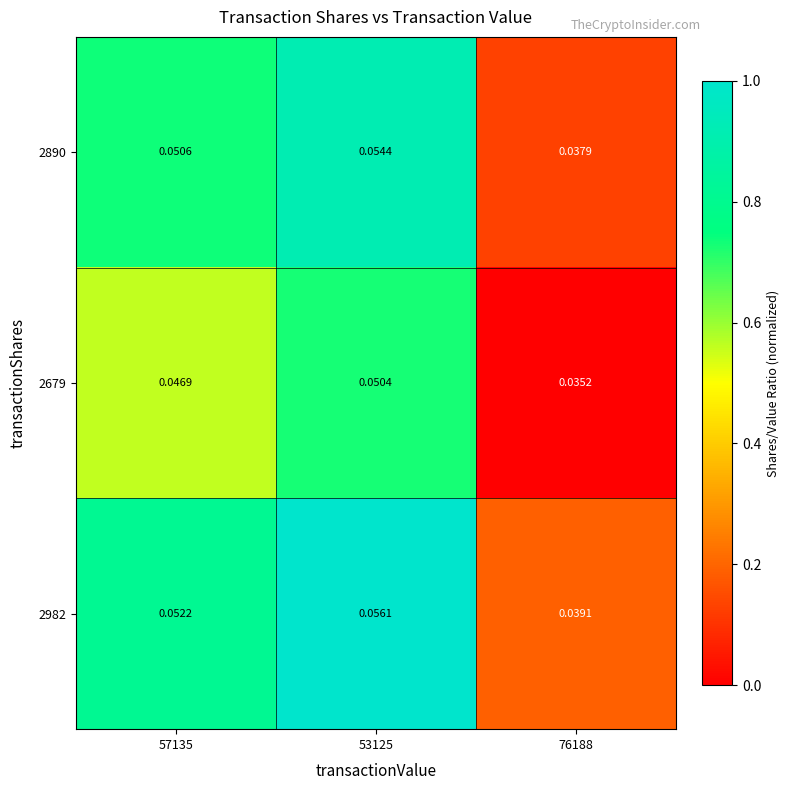

Is the value of 2679 at 57135 greater than the value of 2890 at 76188?

Yes